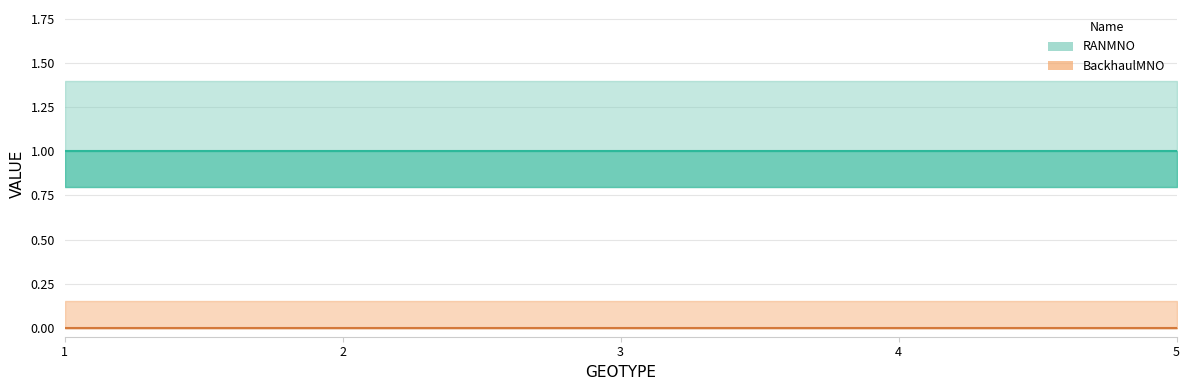

List the labels in order of RANMNO value, largest first.

1, 2, 3, 4, 5